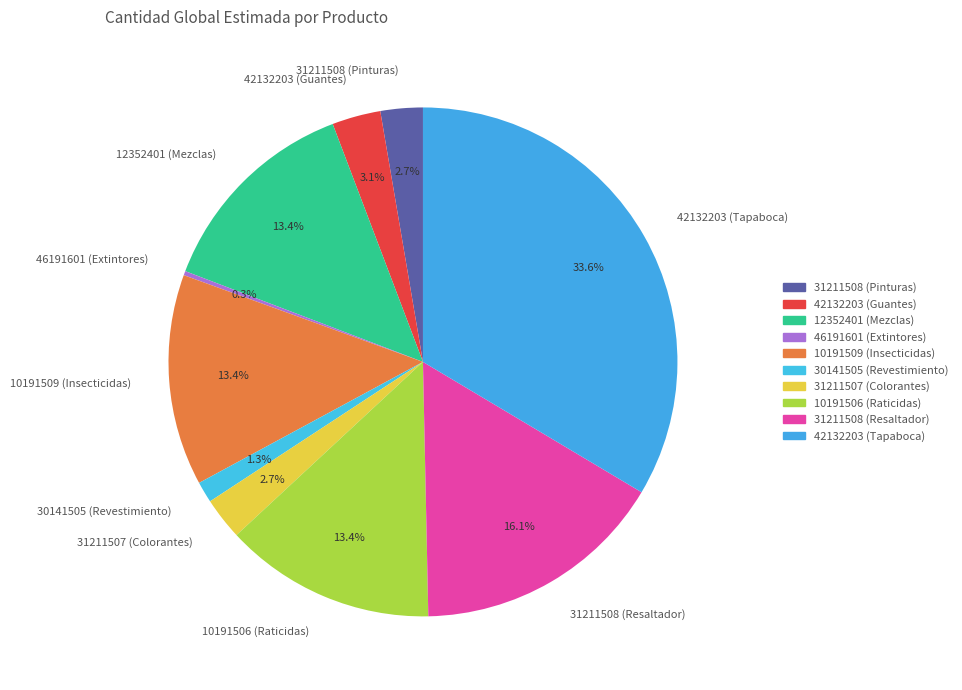

Approximately how many times larger is the value at 30141505 (Revestimiento) compared to 12352401 (Mezclas)?

0.1